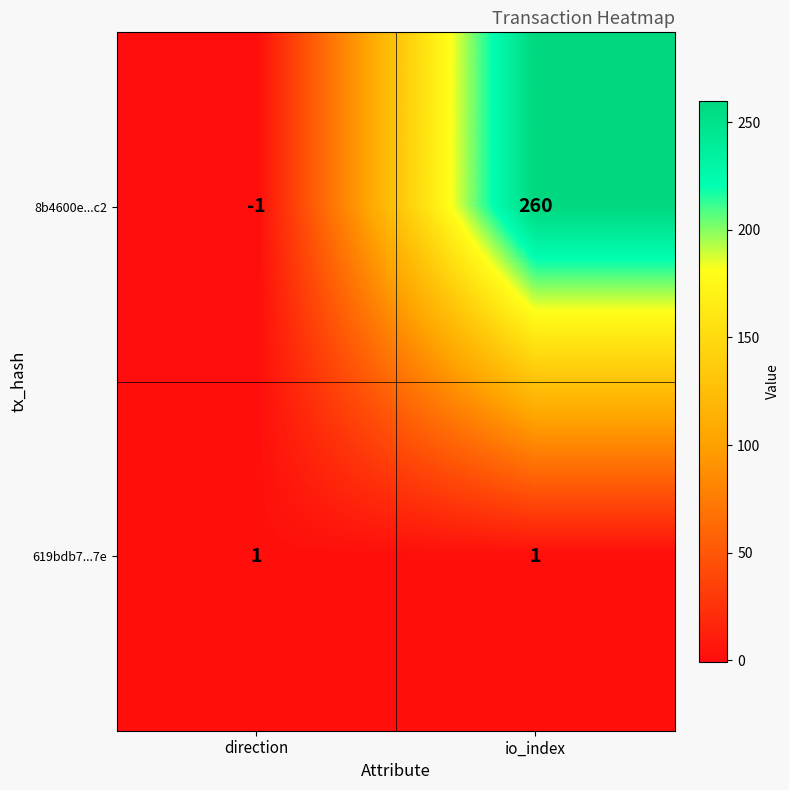

Which series has the widest spread of values?

8b4600e...c2